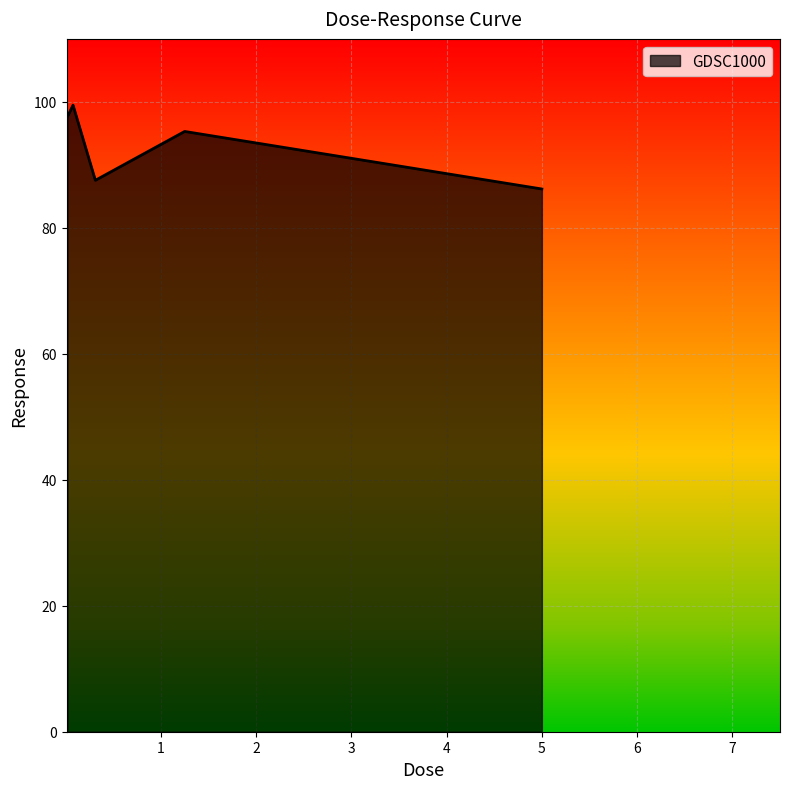

What is the minimum value shown in the chart?

86.2